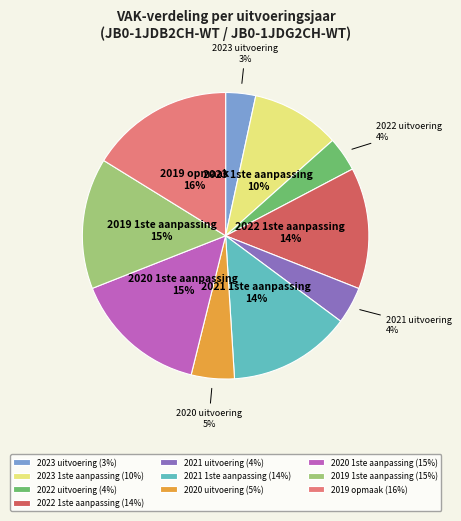

To the nearest percent, what is the difference between the largest and smallest slice percentages?

13%